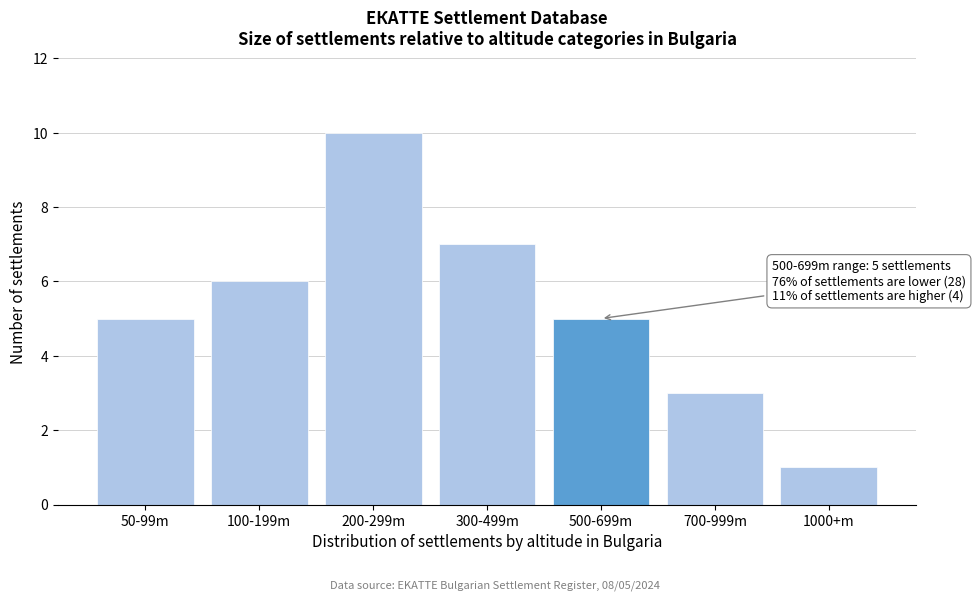

Reading left to right, extract all data points from this chart.

50-99m=5	100-199m=6	200-299m=10	300-499m=7	500-699m=5	700-999m=3	1000+m=1